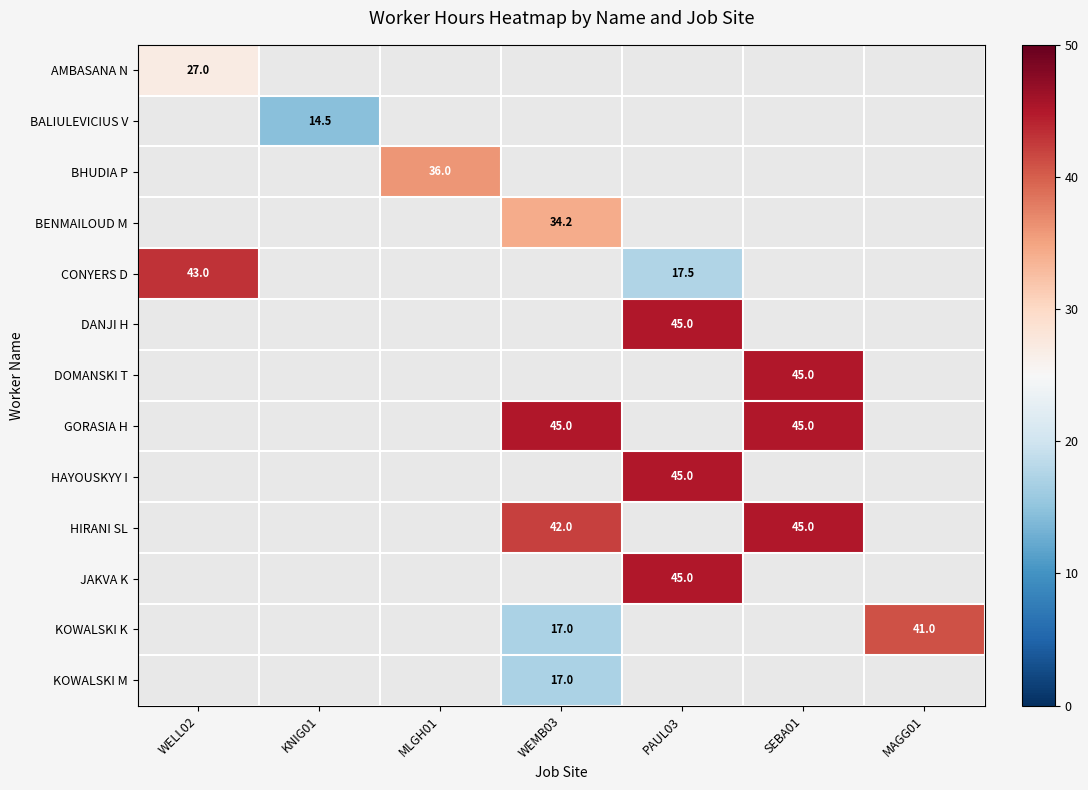

Which series has the widest spread of values?

CONYERS D